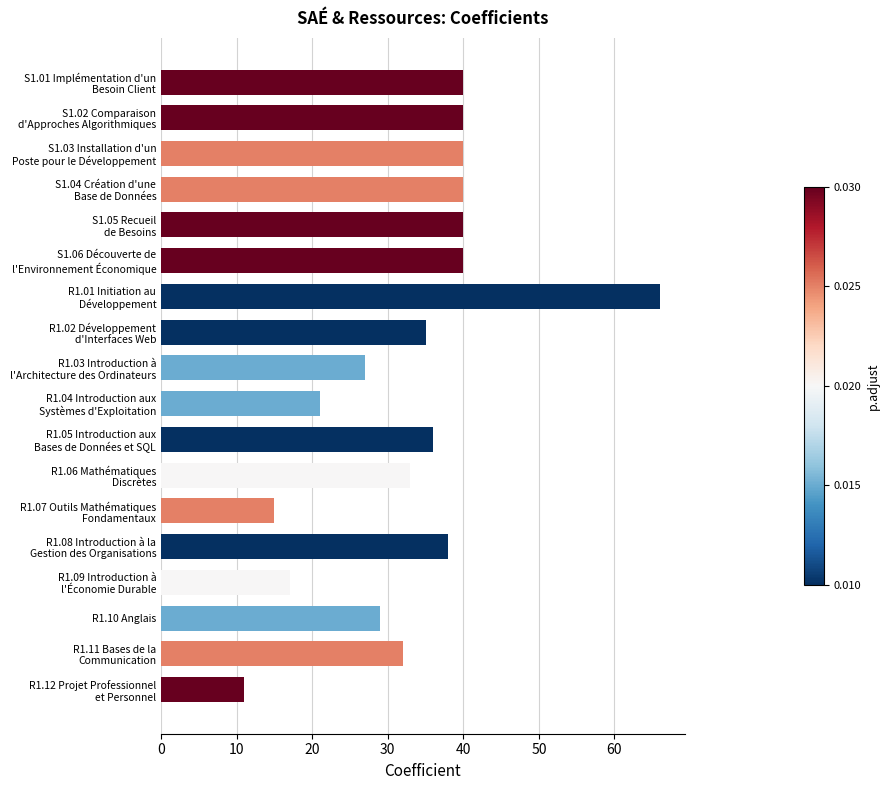

What is the value of the 9th bar from the top?

27